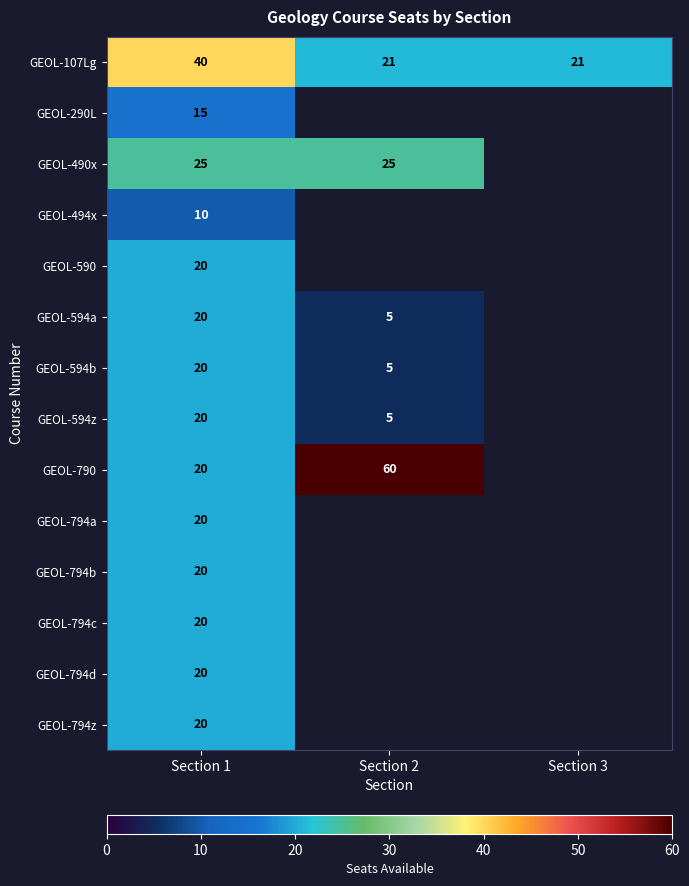

Between Section 2 and Section 3, which is larger?

Section 2